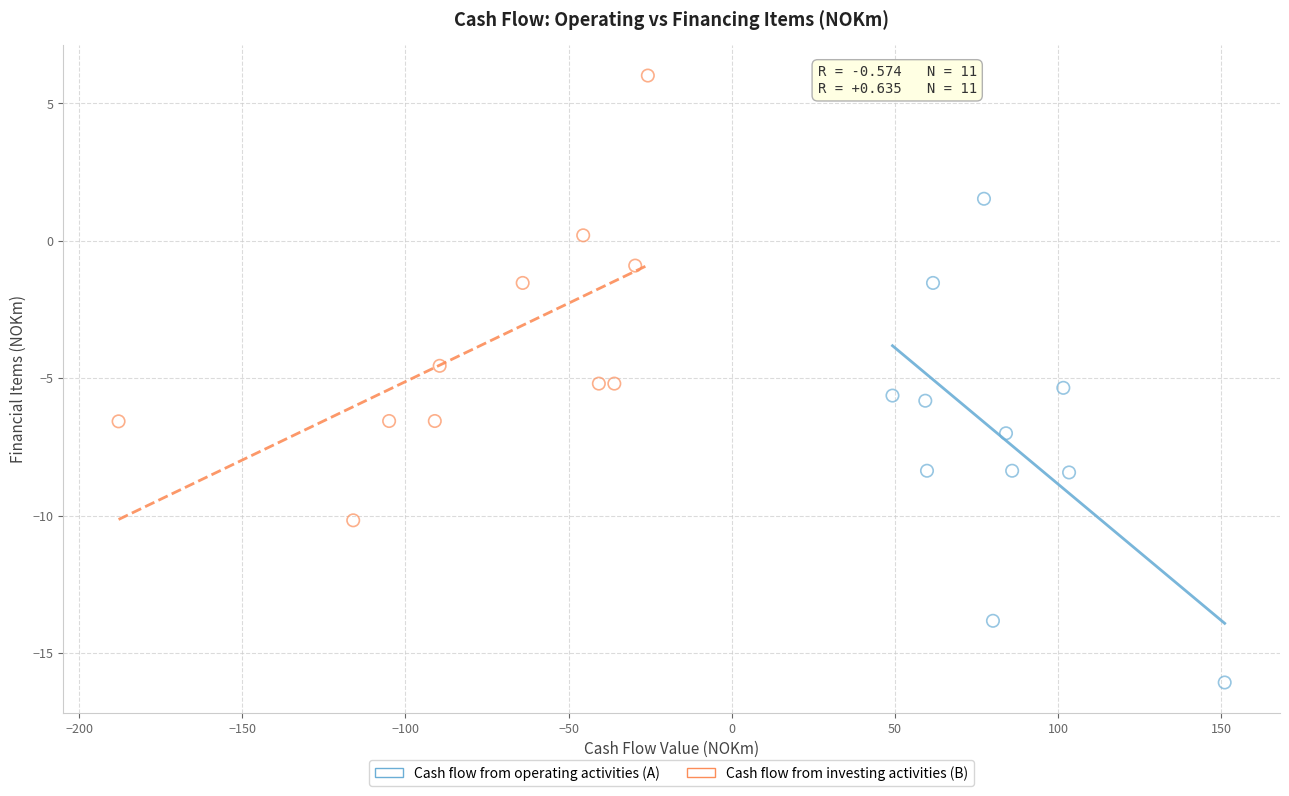

Which series contains the lowest Y value?

Cash flow from operating activities (A)